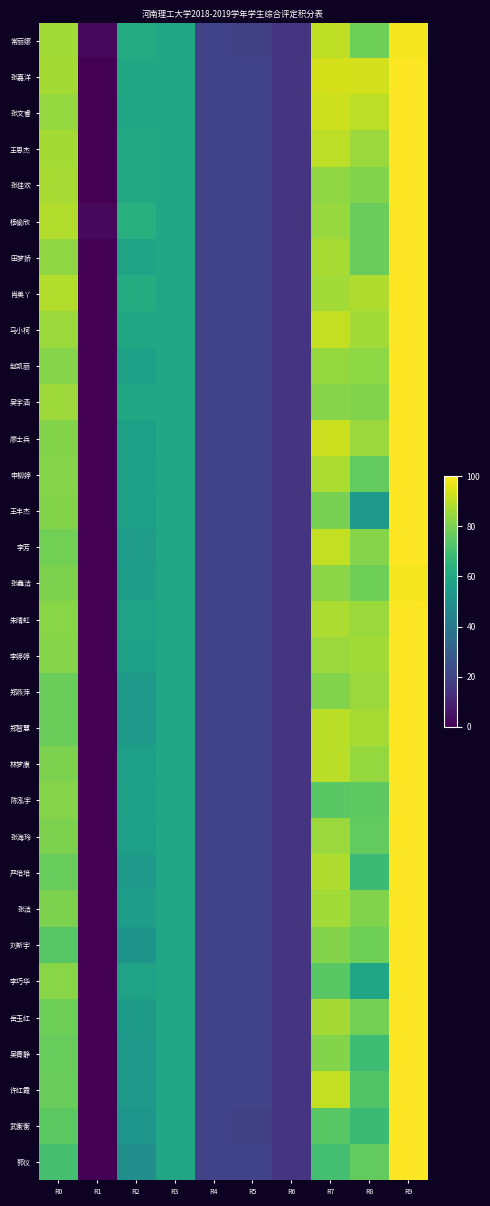

What is the difference between the highest and lowest values at R2?

14.0